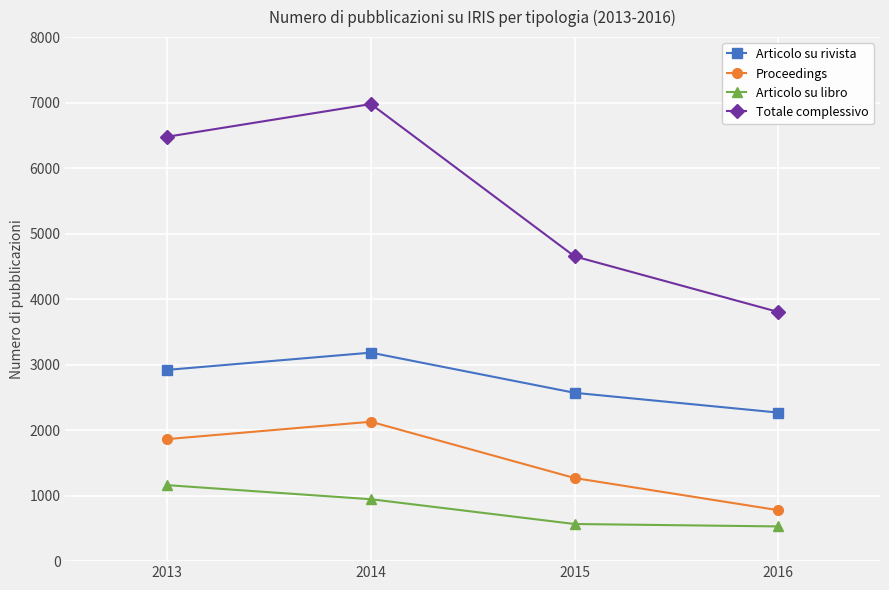

True or false: Articolo su rivista and Articolo su libro intersect in this chart.

False